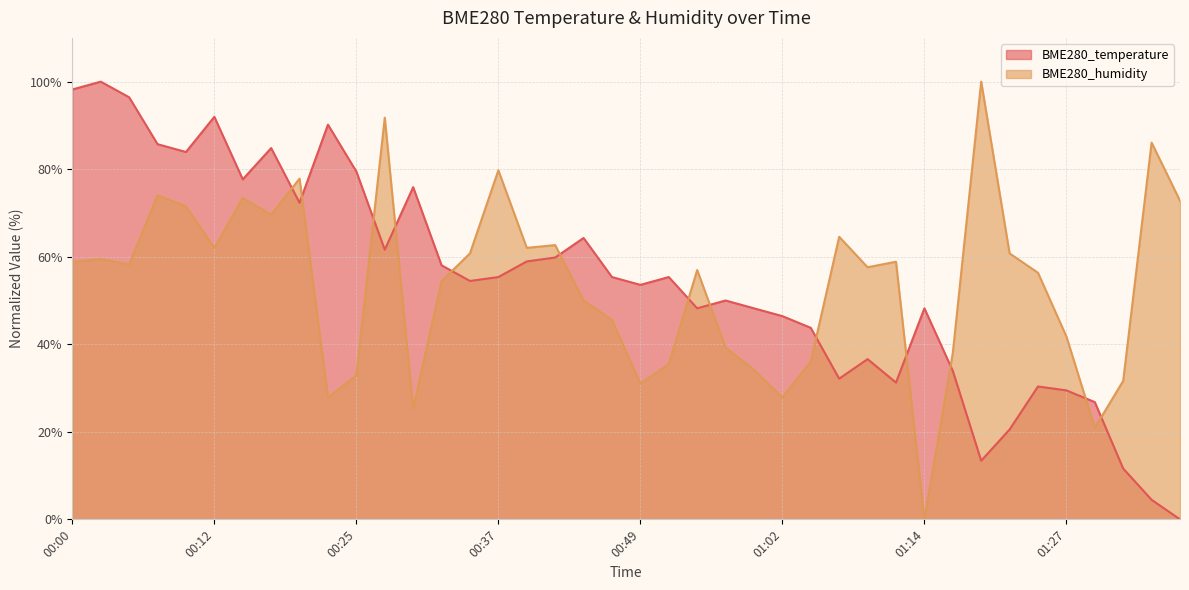

Which series has the largest range (max minus min)?

BME280_temperature